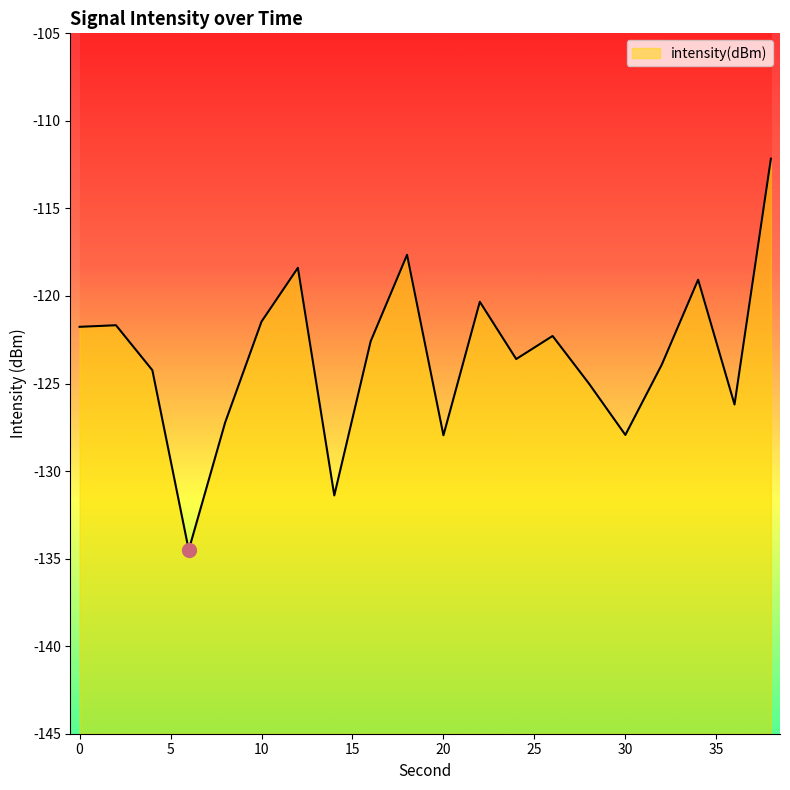

What is the change in value from 28 to 34?

+5.9